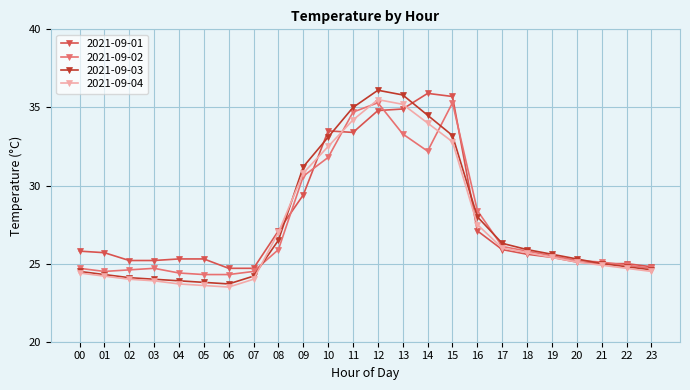

Between 03 and 08, which series saw the biggest shift?

2021-09-04